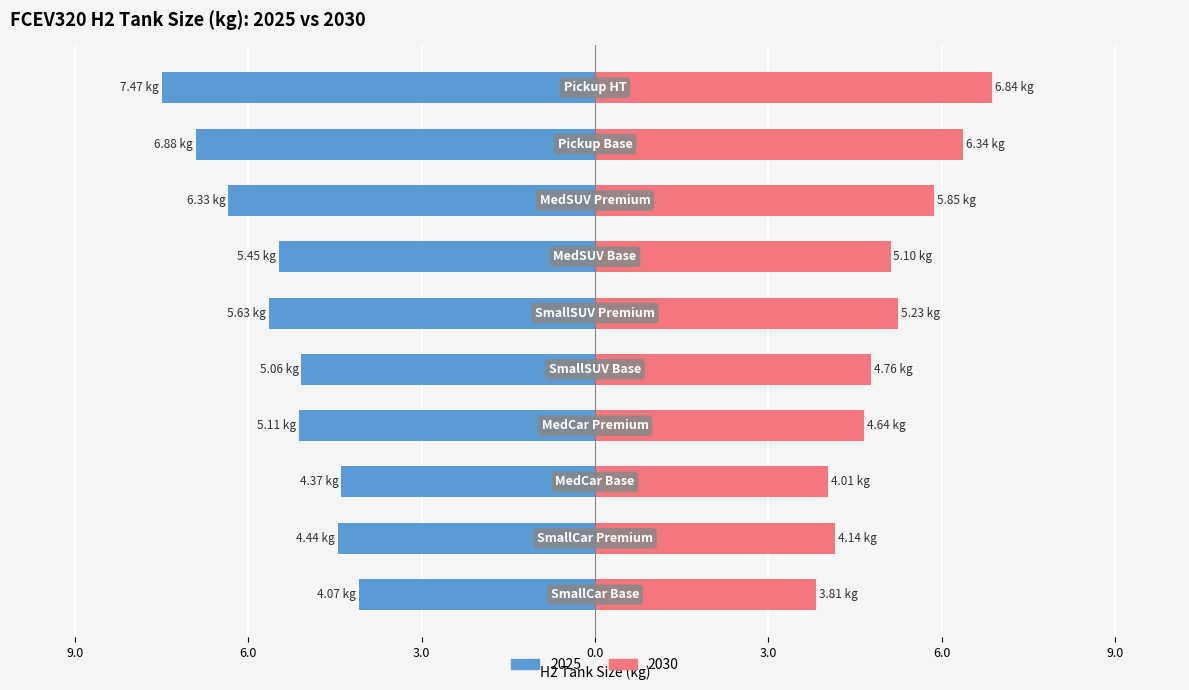

What is the sum of all 2030 values?

50.7